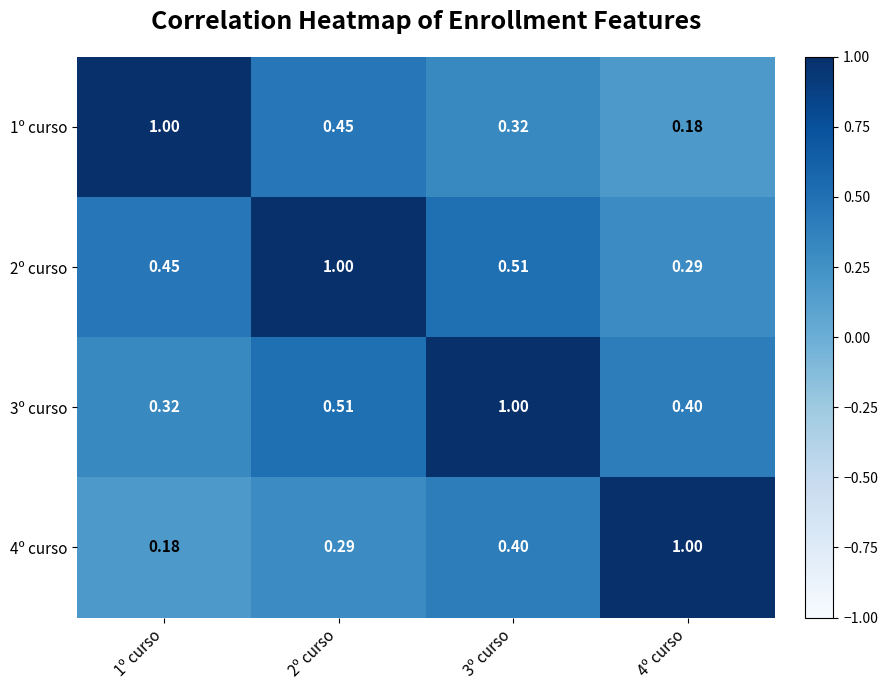

Is the value of 3º curso at 4º curso greater than the value of 4º curso at 2º curso?

Yes